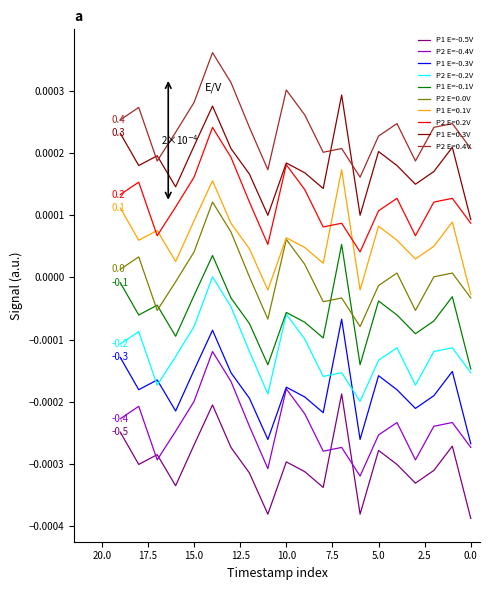

The P1 E=-0.1V series shows -0.0 at 17.5. True or false?

False